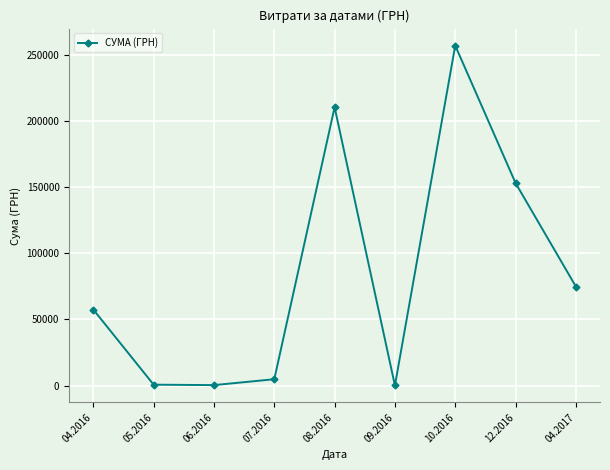

What is the label of the 9th point from the left?

04.2017